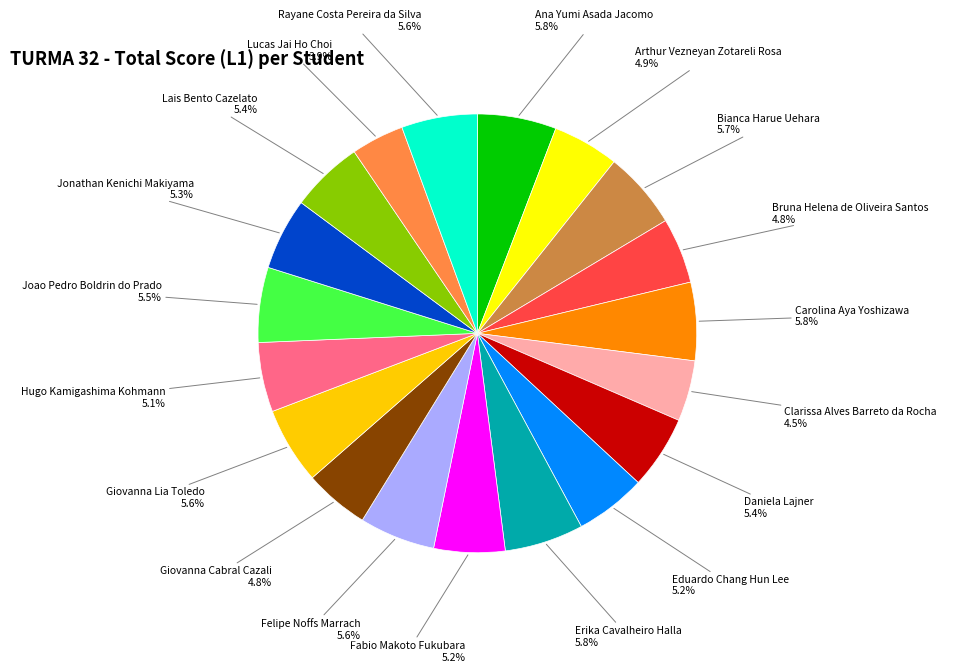

Is there a majority slice in this chart?

No